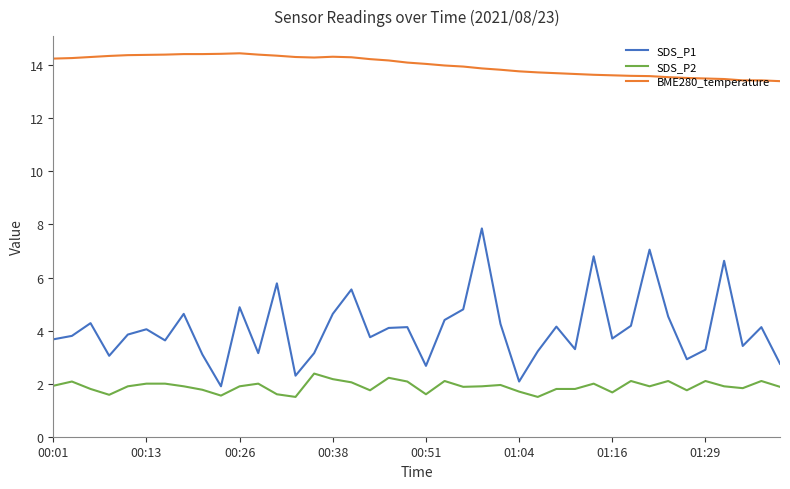

What is the difference between the maximum and minimum values in the SDS_P2 series?

0.9